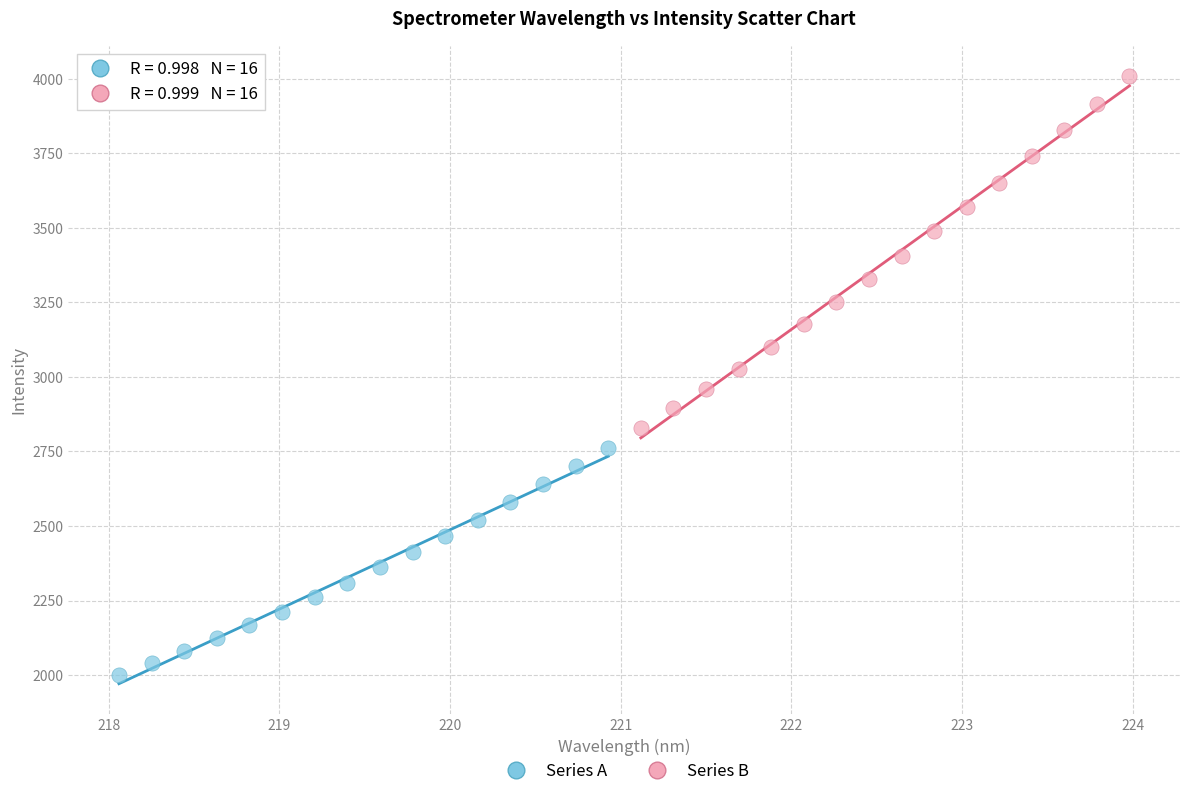

Which series contains the lowest Y value?

Series A